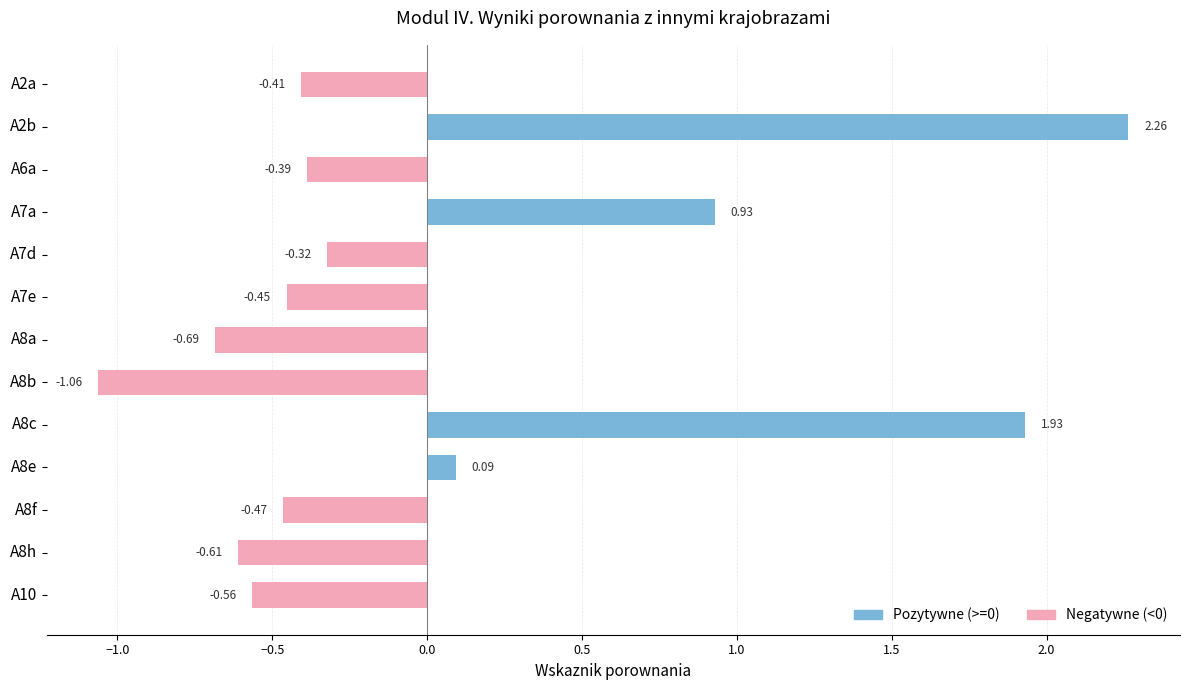

What is the change in value from A2a to A8e?

+0.5